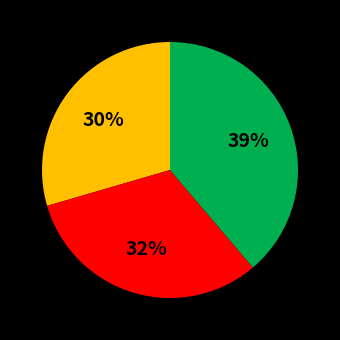

Is there any slice that represents more than half of the pie?

No